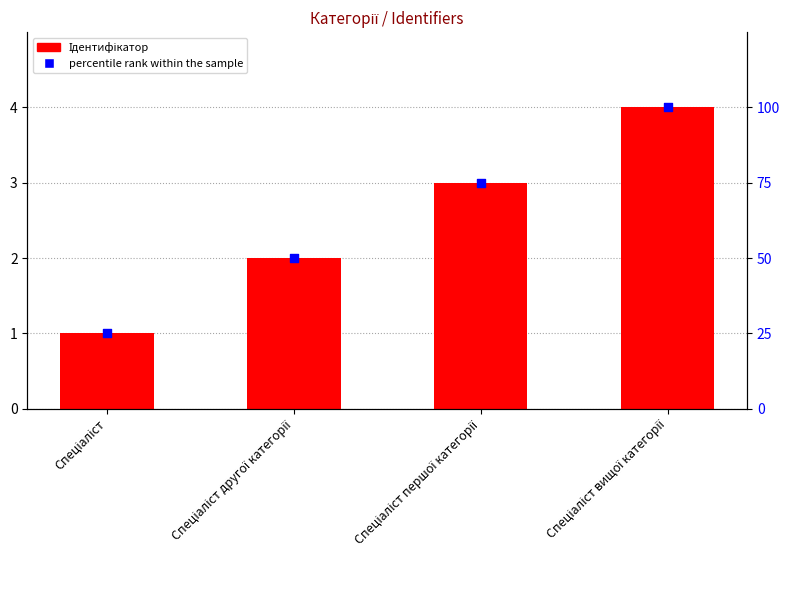

What are all the series names shown in the legend?

Ідентифікатор, percentile rank within the sample